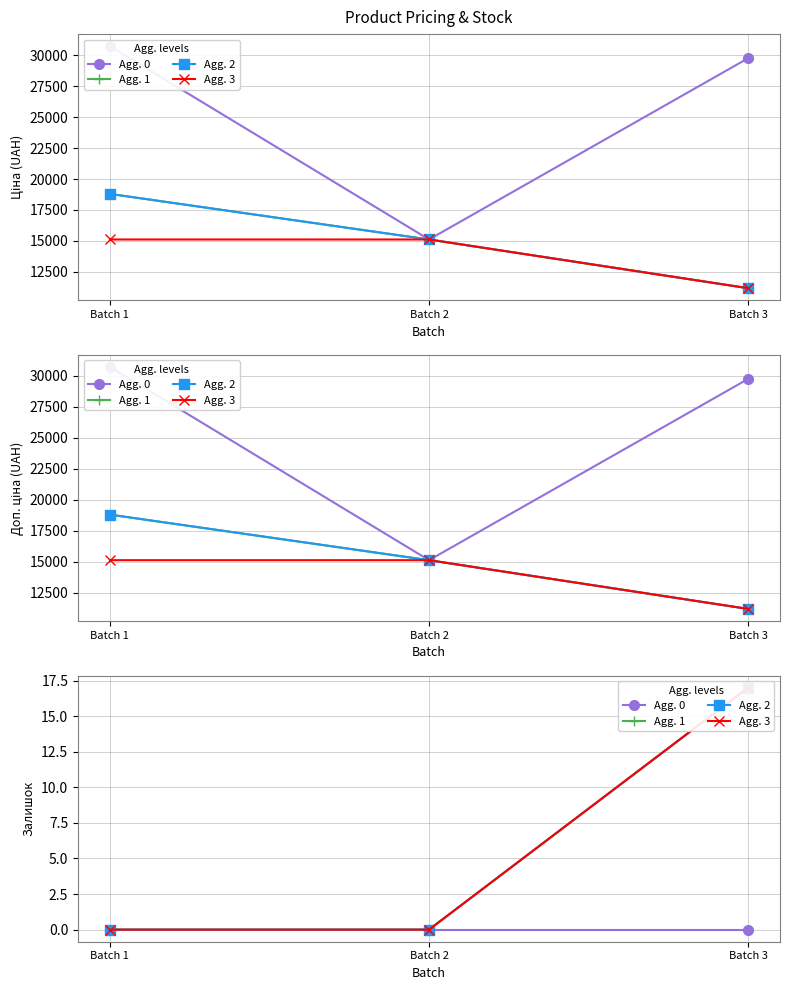

Between Batch 2 and Batch 3, which series saw the biggest shift?

Agg. 1